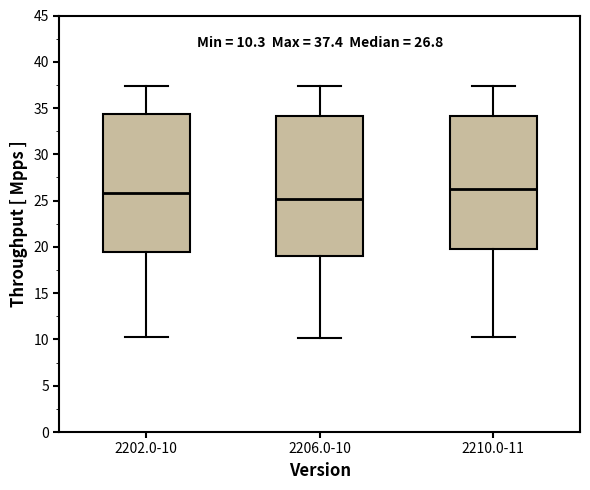

Which box's median line is the lowest?

2206.0-10